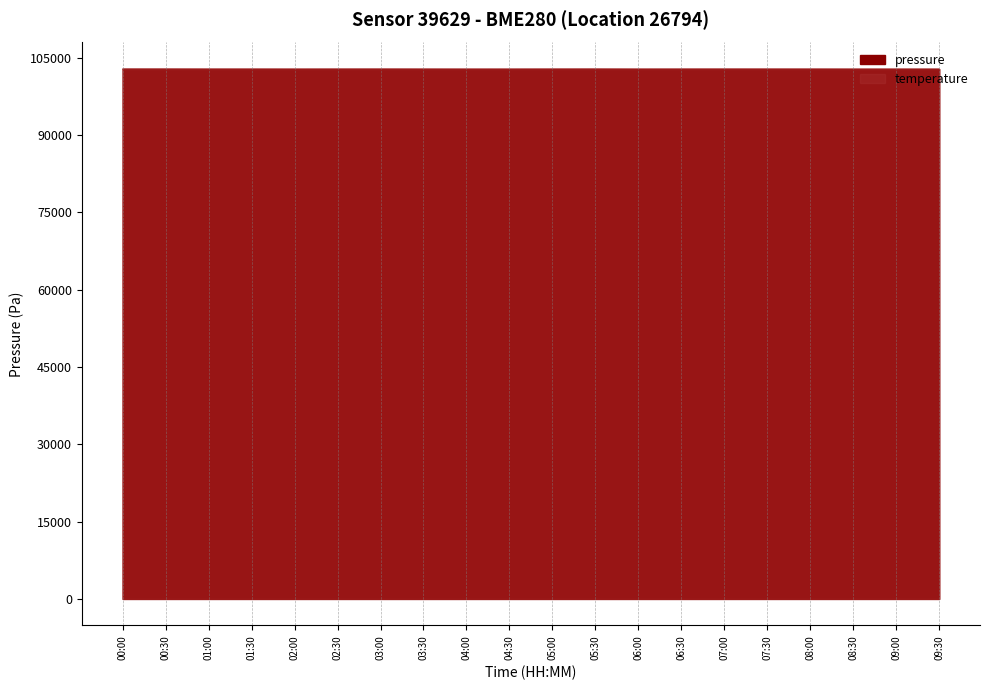

Reading right to left, what are all the values shown in this chart?

pressure: 102760.7	102760.7	102759.8	102765.8	102767.6	102769.3	102766.7	102760.7	102771.9	102767.6	102762.4	102758.9	102764.1	102769.3	102765.8	102760.7	102765.8	102766.7	102771.9	102773.6
temperature: 102763.3	102763.3	102761.6	102760.7	102761.6	102761.6	102761.6	102763.3	102762.5	102761.6	102758.9	102762.5	102762.5	102762.5	102763.3	102763.3	102760.7	102759.8	102762.5	102762.5